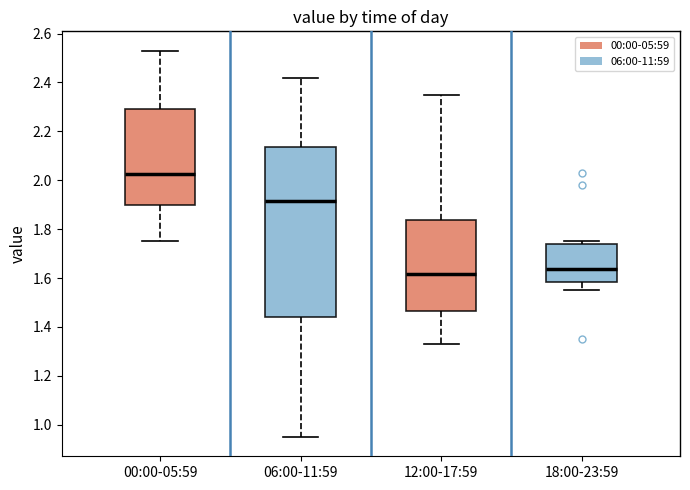

Where does the lower whisker of the box for 00:00-05:59 end on the y-axis? The values are not printed on the chart, so give them approximately, as read against the axis.

1.76